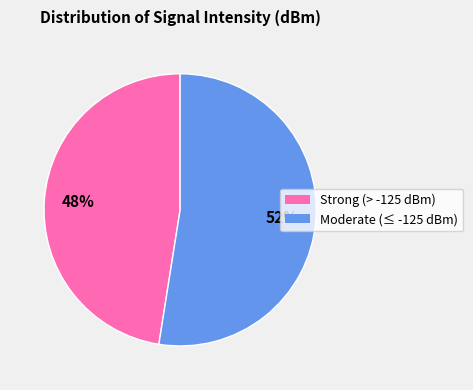

To the nearest percent, what is the average slice percentage?

50%